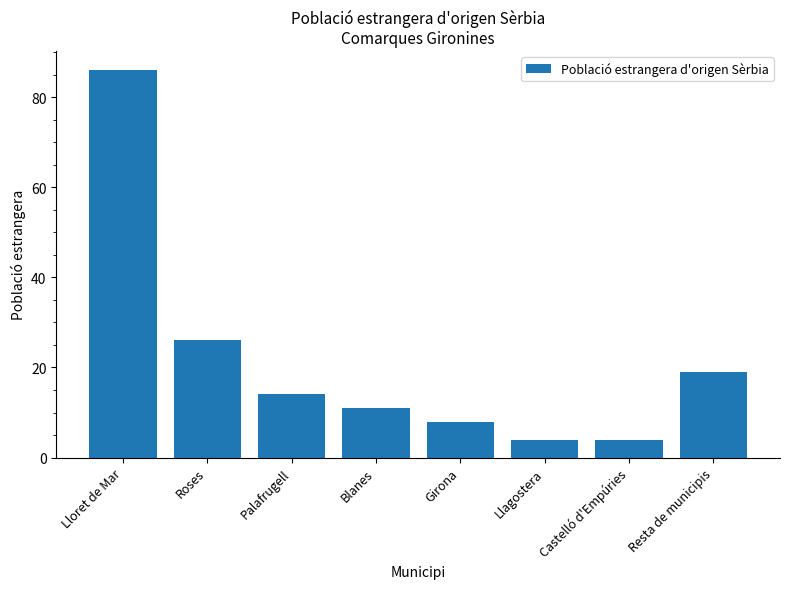

Where is the data nearest to the value 45?

Roses